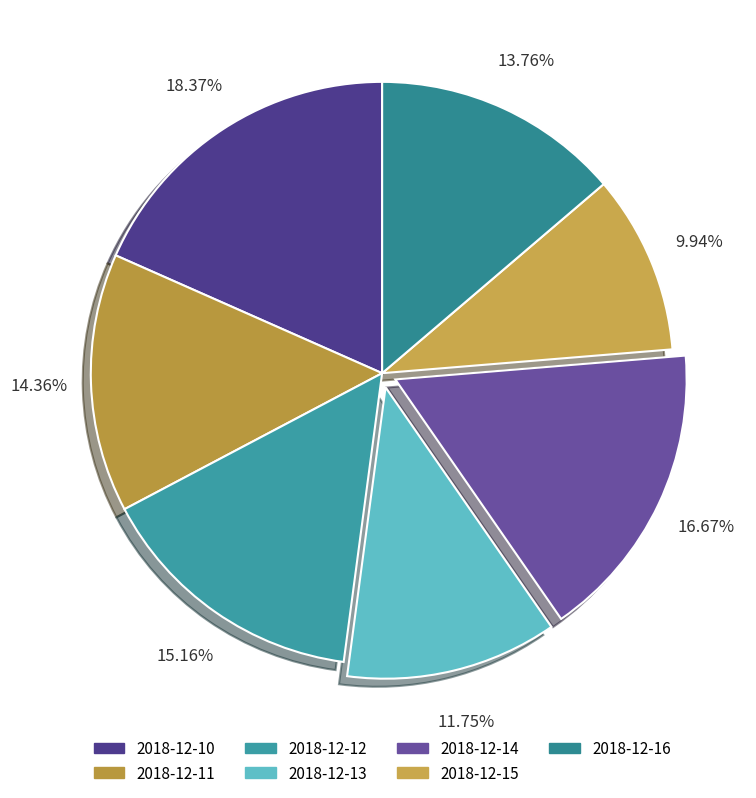

What is the smallest slice in the pie chart?

2018-12-15